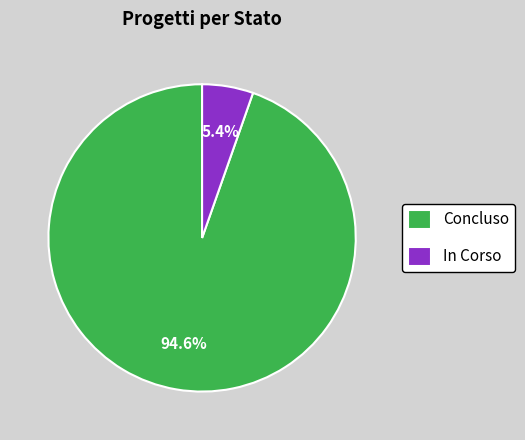

Between In Corso and Concluso, which is larger?

Concluso